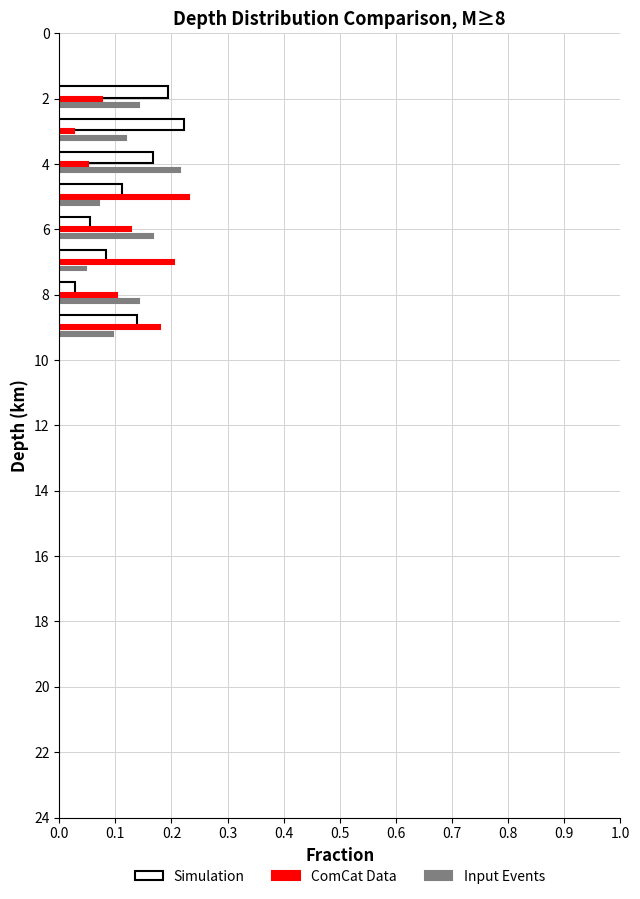

At how many categories does at least one series exceed 0?

8